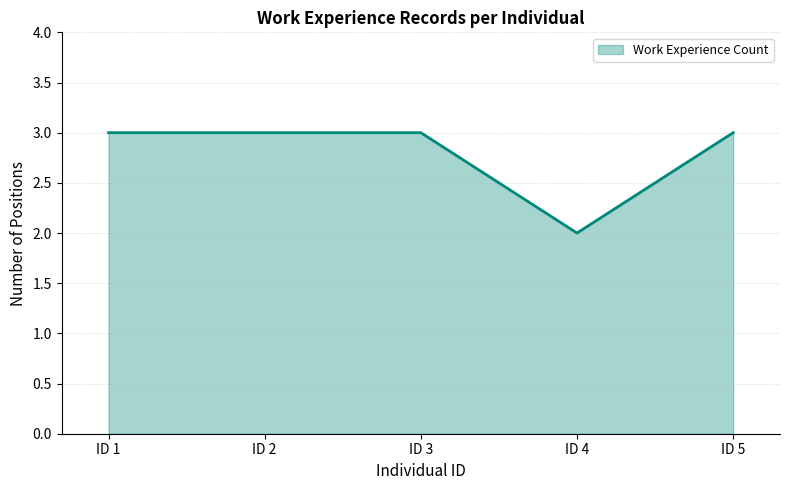

What is the smallest value displayed?

2